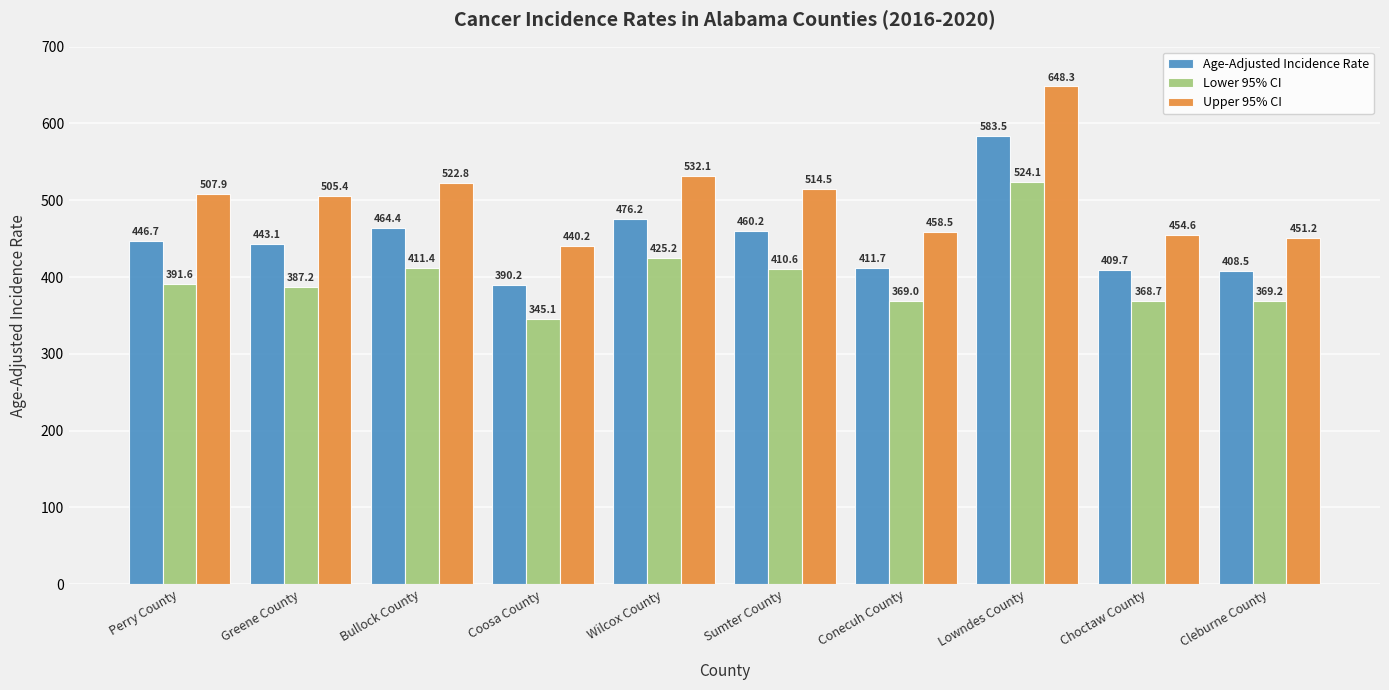

How many data points in Age-Adjusted Incidence Rate are above 446?

5